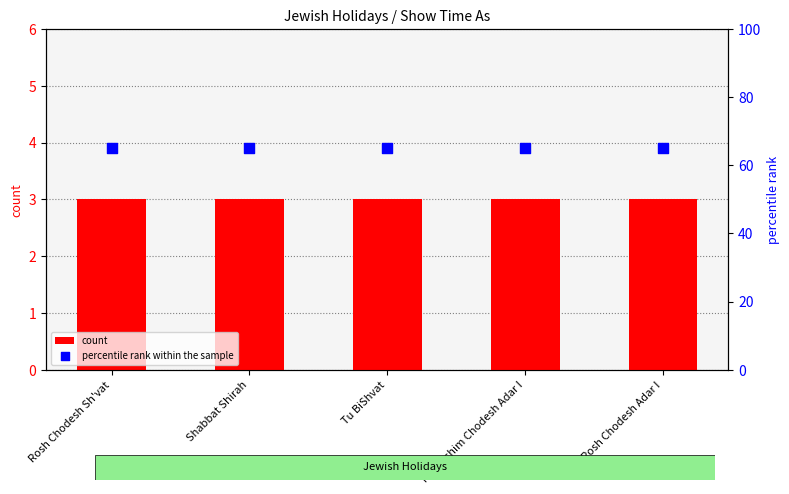

Which series has the largest total across all categories?

percentile rank within the sample